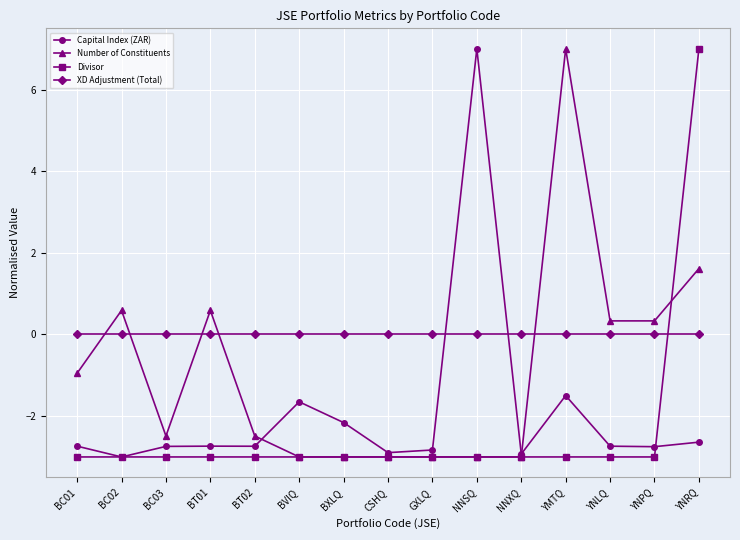

Read the Divisor value at YNRQ.

7.0